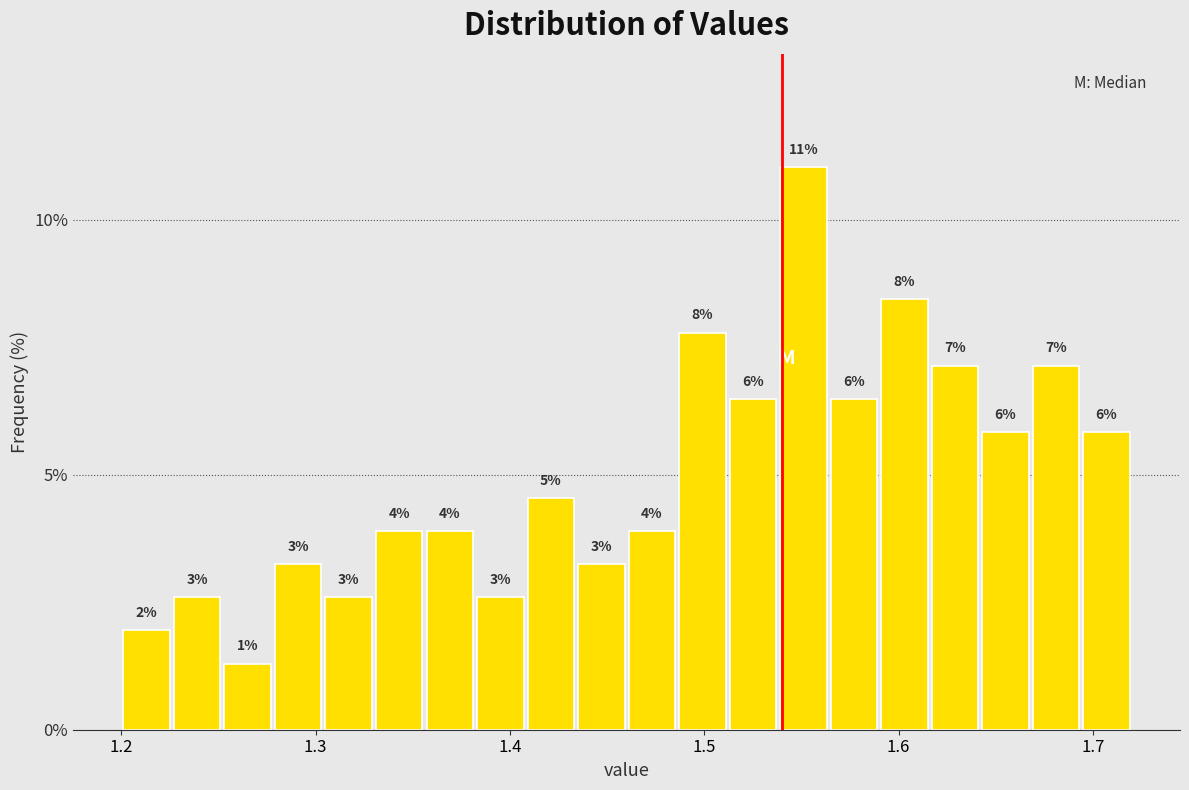

Read against the x-axis, roughly where is the centre of the tallest bar?

1.55